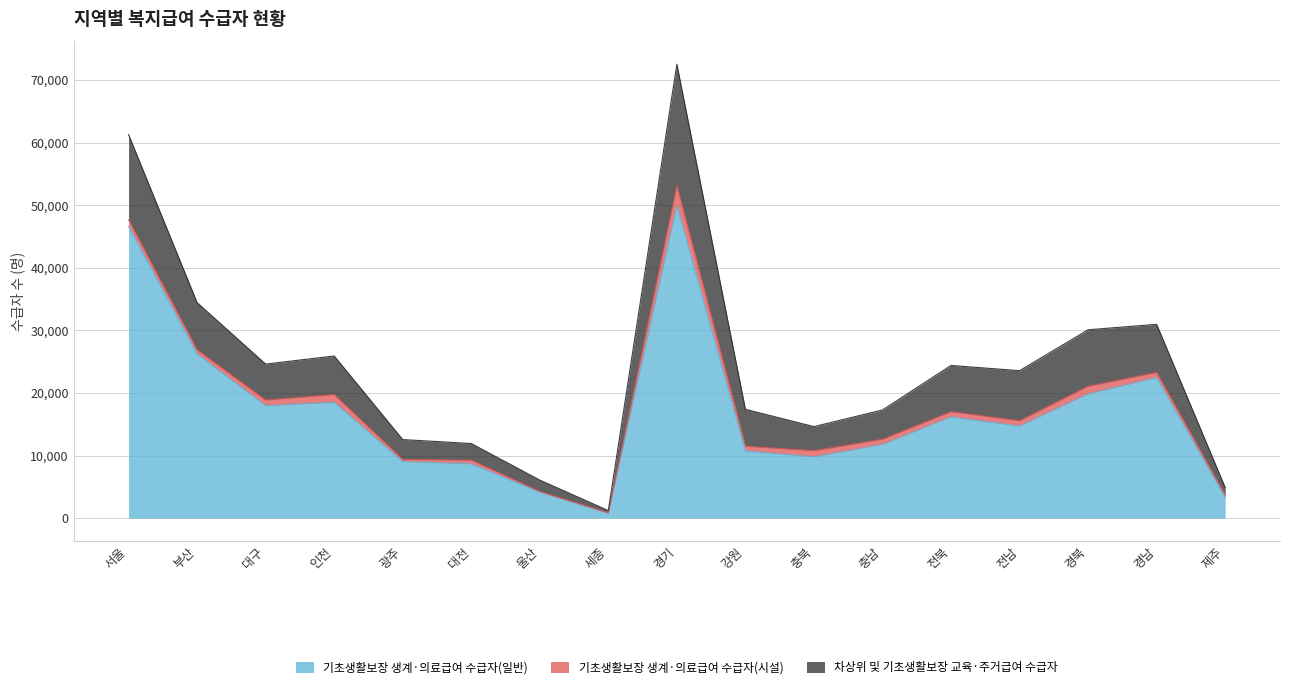

What is the sum of the 차상위 및 기초생활보장 교육·주거급여 수급자 values at 광주 and 충남?

7864